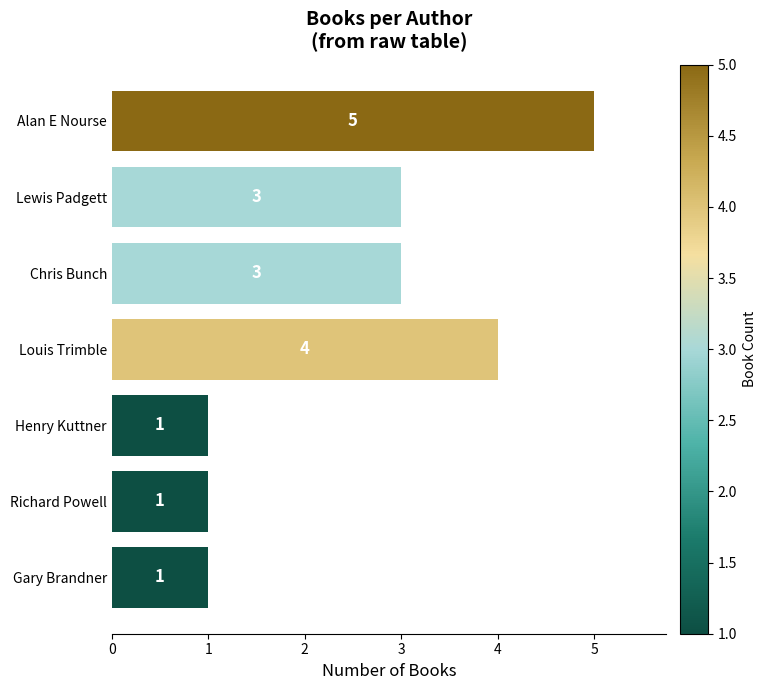

Reading top to bottom, transcribe all the data shown in this chart.

Alan E Nourse=5	Lewis Padgett=3	Chris Bunch=3	Louis Trimble=4	Henry Kuttner=1	Richard Powell=1	Gary Brandner=1